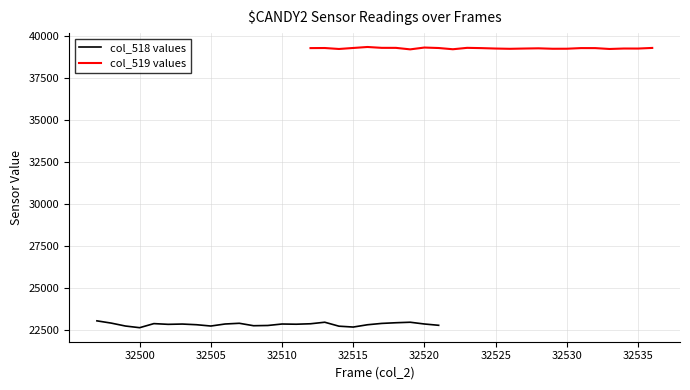

Reading right to left, what are all the values shown in this chart?

col_518 values: 22794	22871	22976	22946	22906	22826	22690	22741	22976	22885	22858	22870	22783	22769	22914	22871	22751	22828	22868	22851	22894	22652	22751	22925	23058
col_519 values: 39271	39234	39236	39209	39260	39261	39224	39222	39248	39235	39219	39235	39260	39276	39193	39266	39294	39186	39275	39276	39327	39269	39209	39266	39261